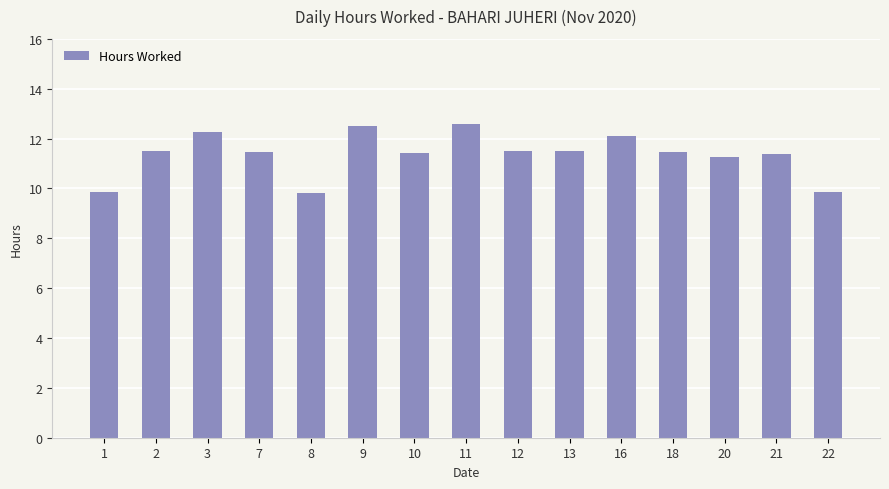

What is the change in value from 8 to 12?

+1.7